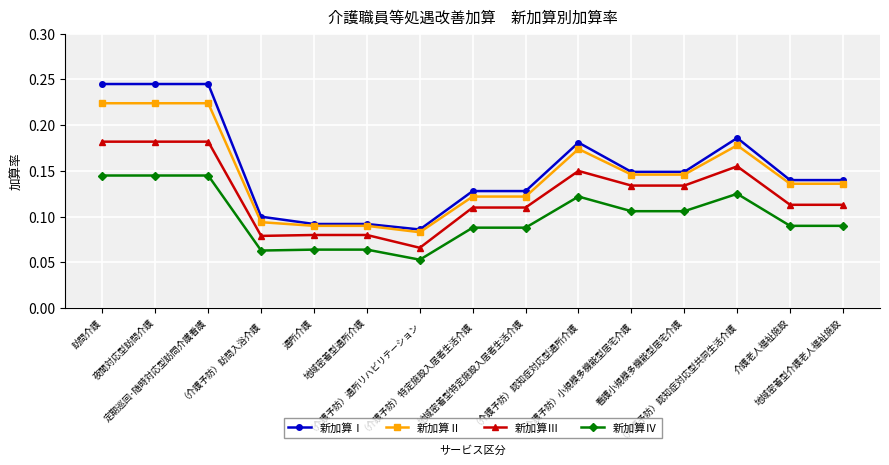

True or false: 新加算Ⅱ and 新加算Ⅳ cross at least once.

False